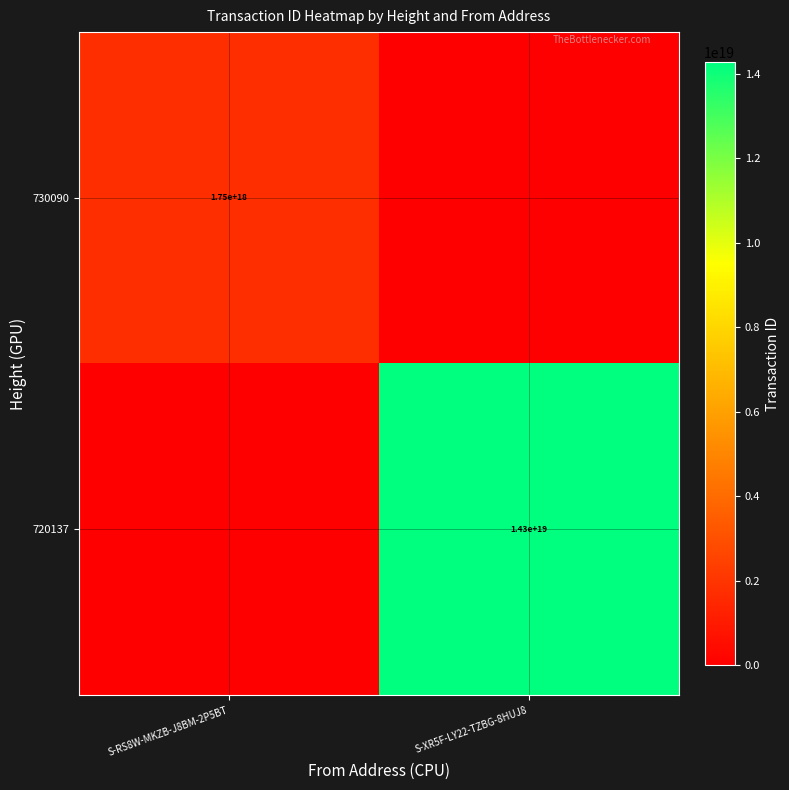

Is it true that 720137 equals 19234750019954421760 at S-XR5F-LY22-TZBG-8HUJ8?

False